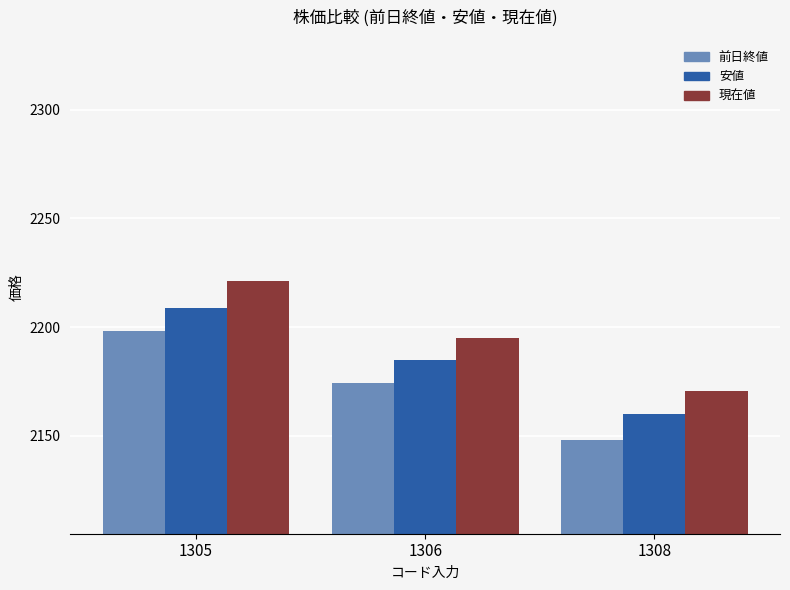

Where is 現在値 nearest to the value 2195?

1306